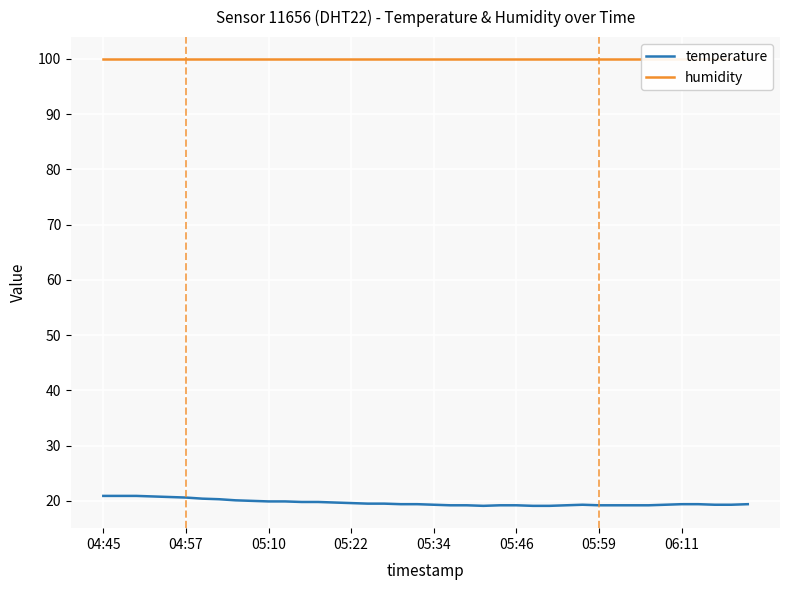

Rank the series at 29 from lowest to highest value.

temperature, humidity